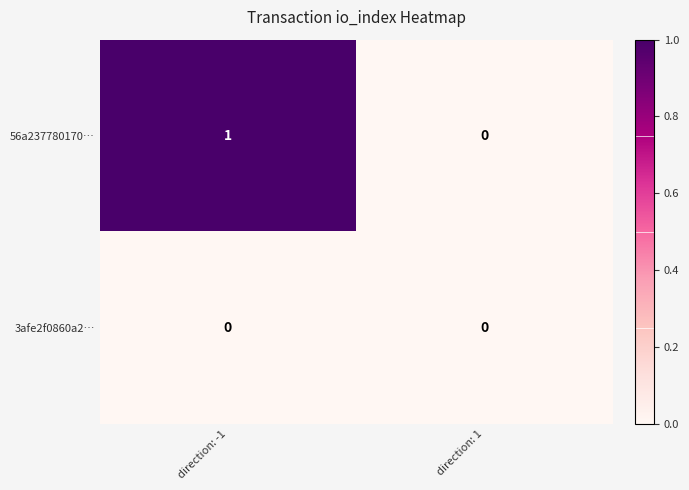

At which category is the sum across all series the highest?

direction: -1